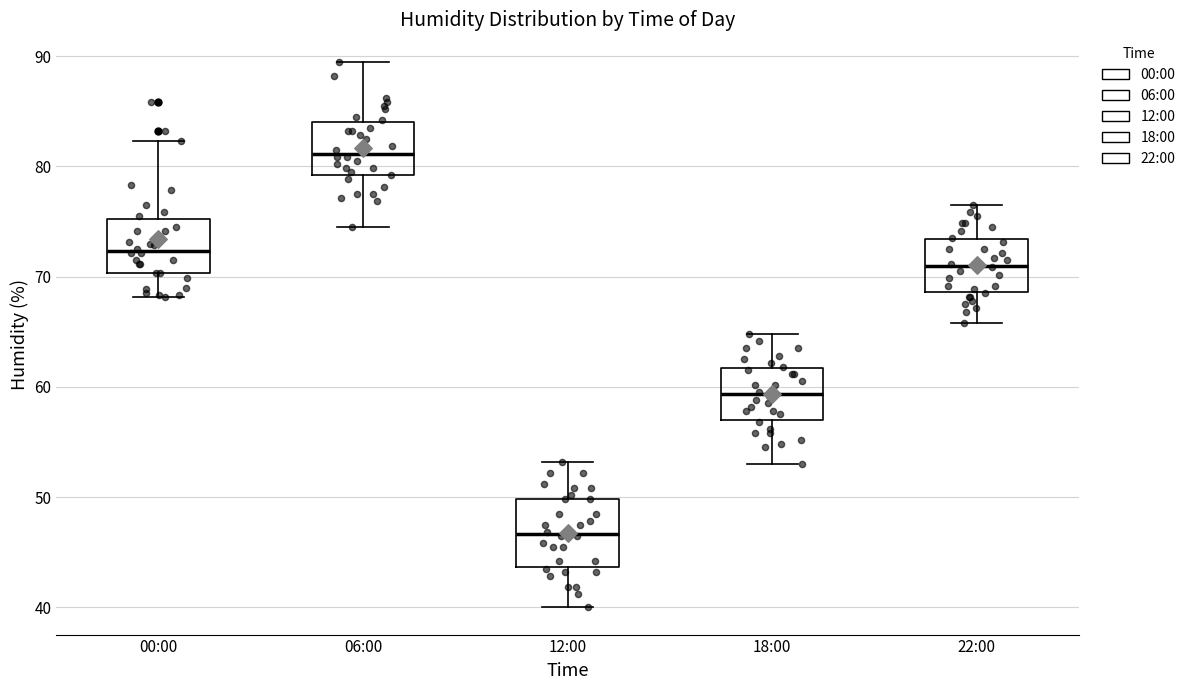

Reading left to right, transcribe this box plot: for each box, give where its median line is, the range the box spans, and where its two whiskers end, as read against the y-axis. The values are not printed on the chart, so give them approximately, as read against the axis.

00:00: median 72, box 70 to 75, whiskers 68 to 82
06:00: median 81, box 79 to 84, whiskers 75 to 90
12:00: median 47, box 44 to 50, whiskers 40 to 53
18:00: median 59, box 57 to 62, whiskers 53 to 65
22:00: median 71, box 69 to 73, whiskers 66 to 77